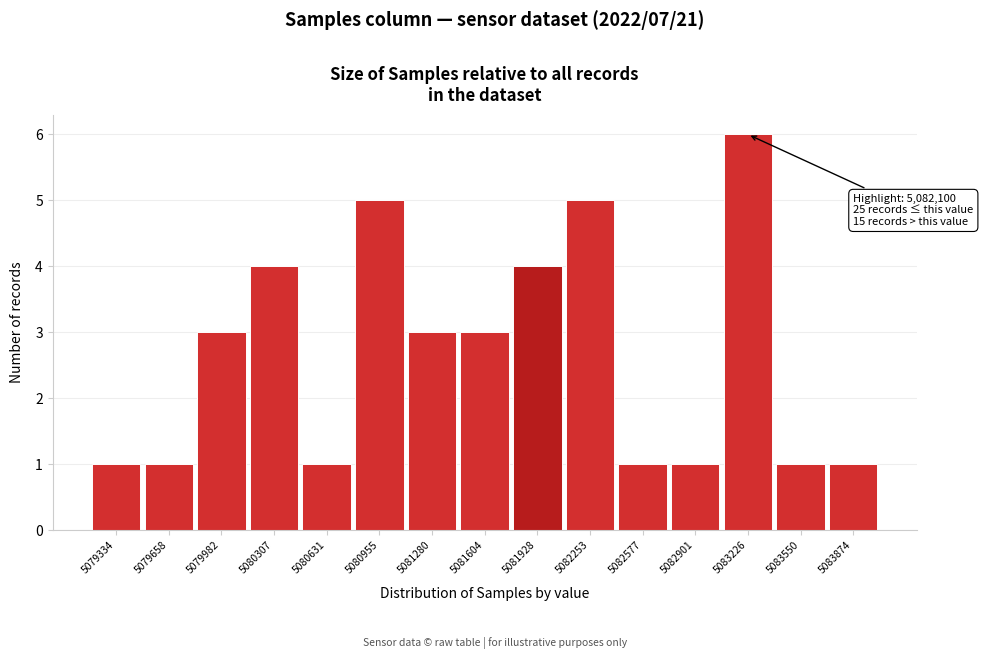

Reading left to right, transcribe all the data shown in this chart.

5079334=1	5079658=1	5079982=3	5080307=4	5080631=1	5080955=5	5081280=3	5081604=3	5081928=4	5082253=5	5082577=1	5082901=1	5083226=6	5083550=1	5083874=1